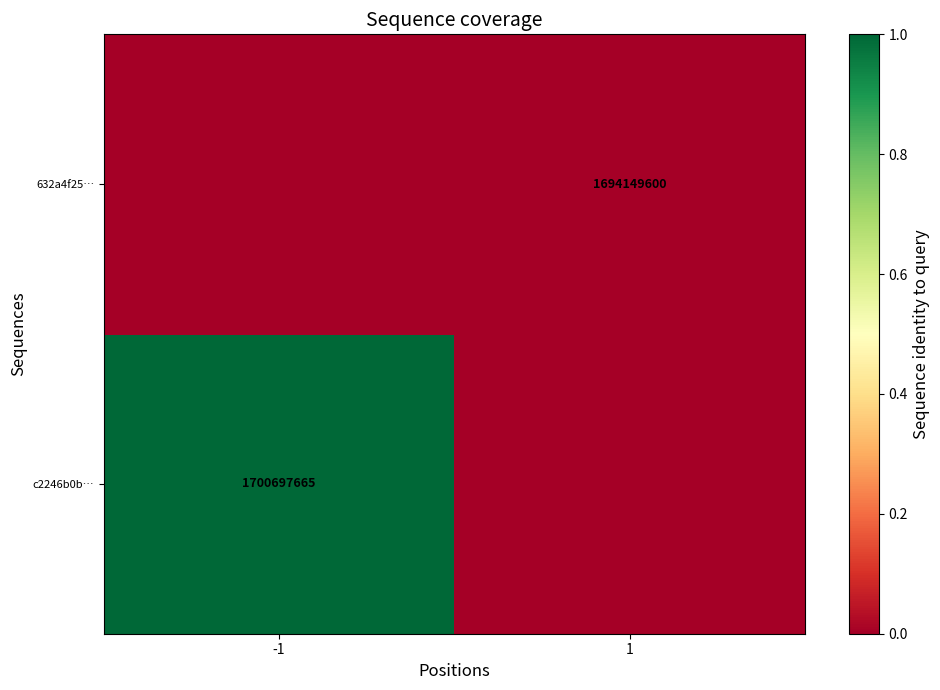

At how many categories does at least one series exceed -114?

2